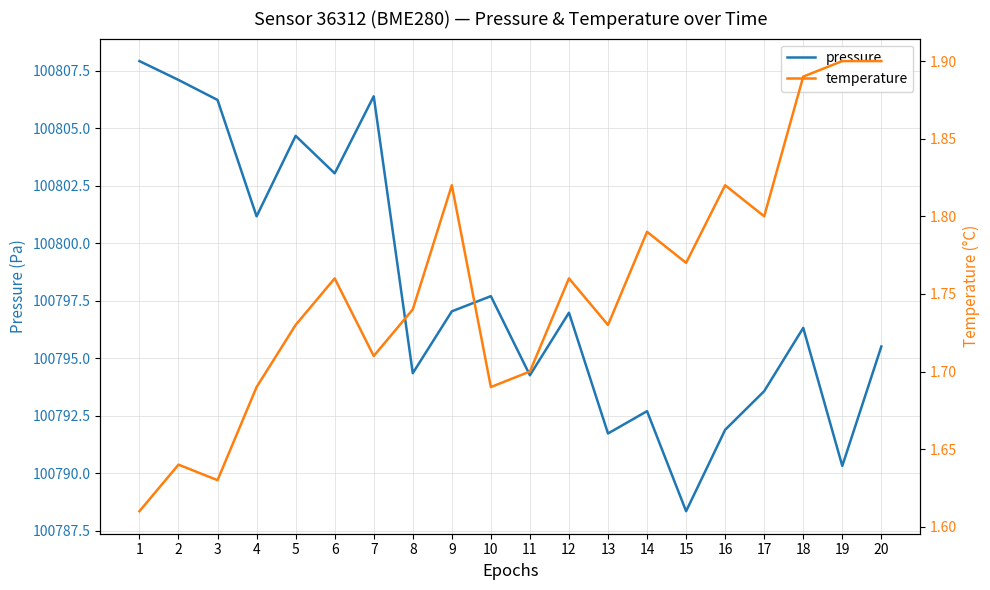

At how many categories does at least one series exceed 33436?

20